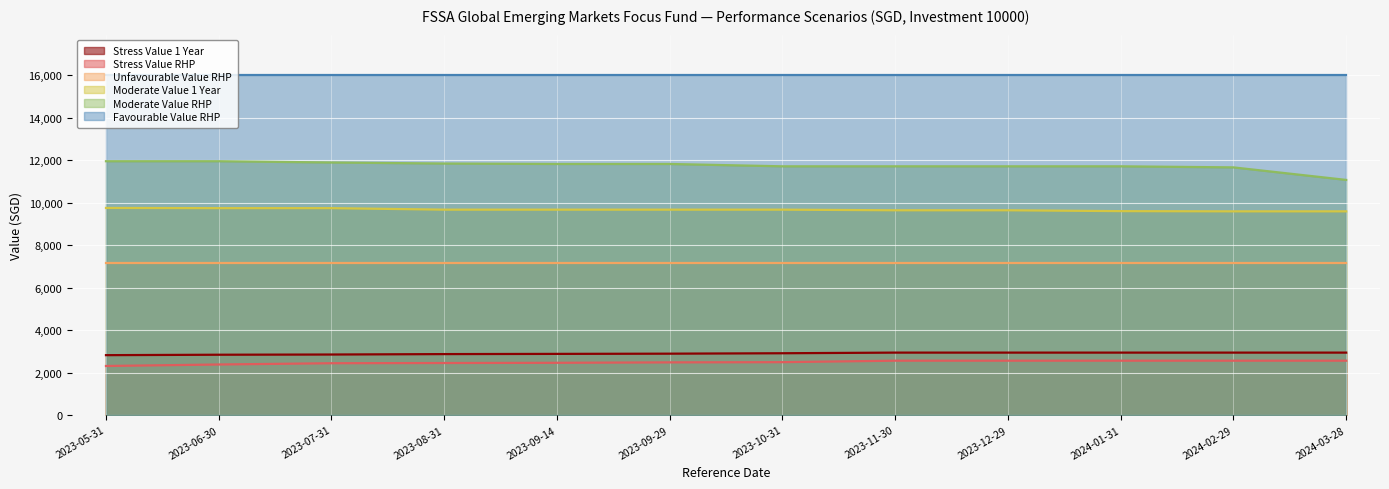

Which label corresponds to the largest value in the chart?

2023-05-31